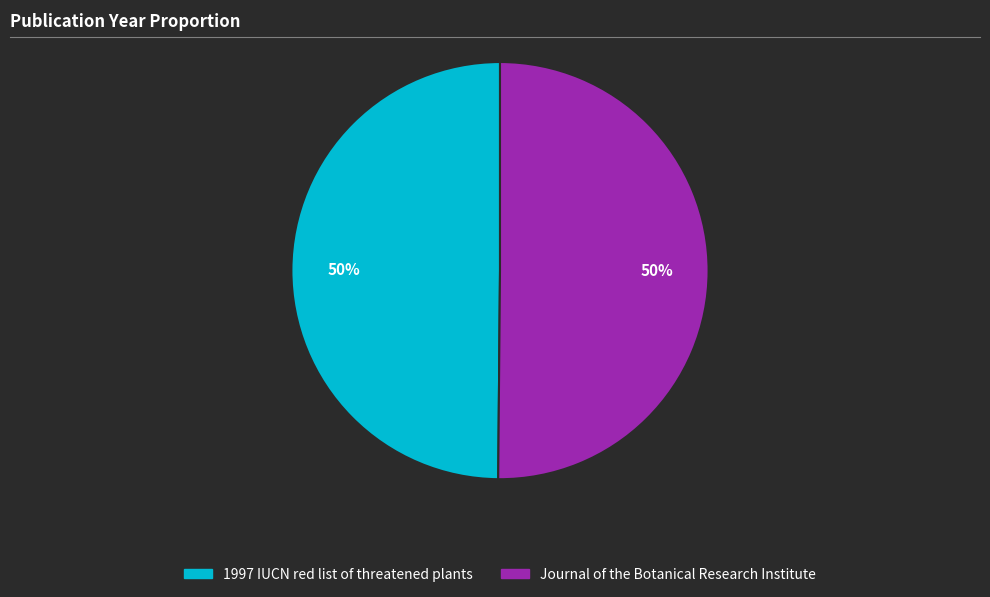

To the nearest percent, what portion does 1997 IUCN red list of threatened plants represent?

50%